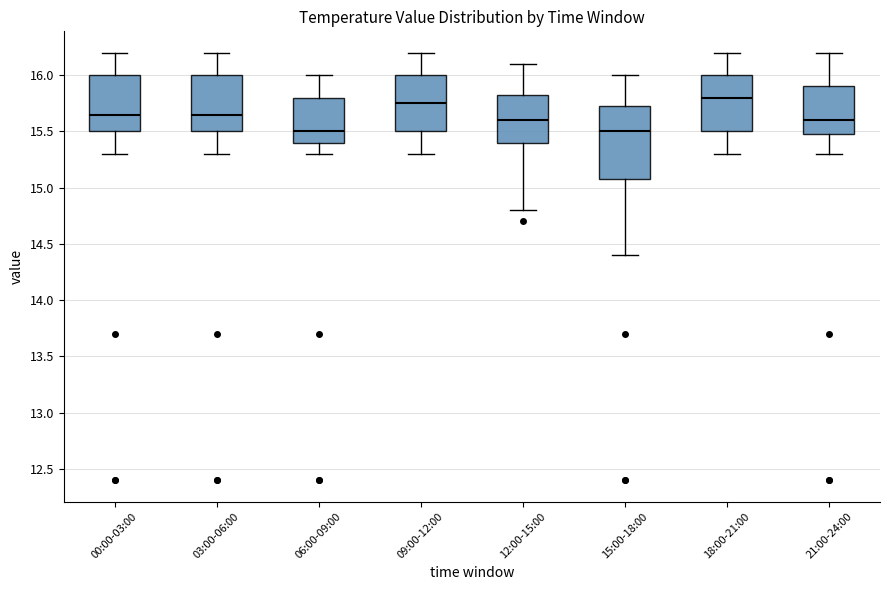

Comparing the boxes themselves (not the whiskers), which one is the tallest?

15:00-18:00